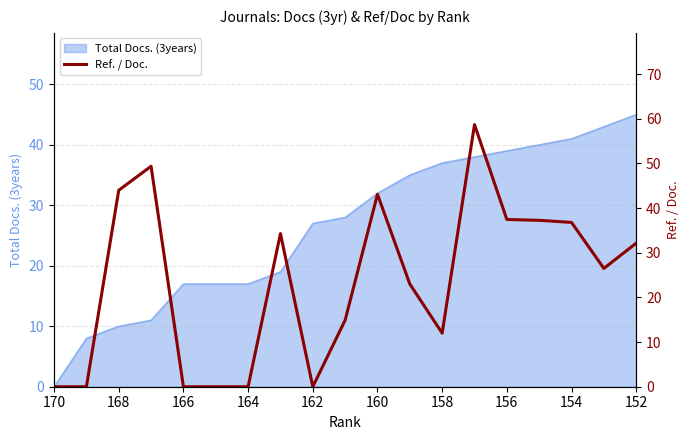

How many categories are shown in the chart?

19